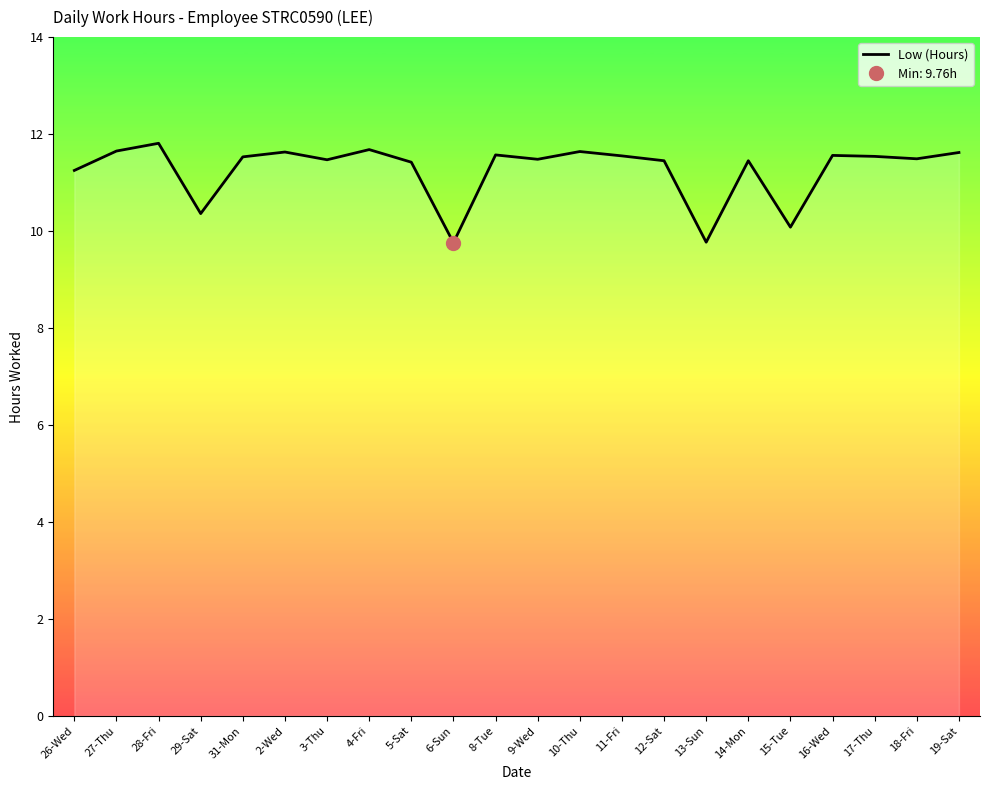

Rank the categories by value from lowest to highest.

6-Sun, 13-Sun, 15-Tue, 29-Sat, 26-Wed, 5-Sat, 12-Sat, 14-Mon, 3-Thu, 9-Wed, 18-Fri, 31-Mon, 17-Thu, 11-Fri, 16-Wed, 8-Tue, 19-Sat, 2-Wed, 10-Thu, 27-Thu, 4-Fri, 28-Fri